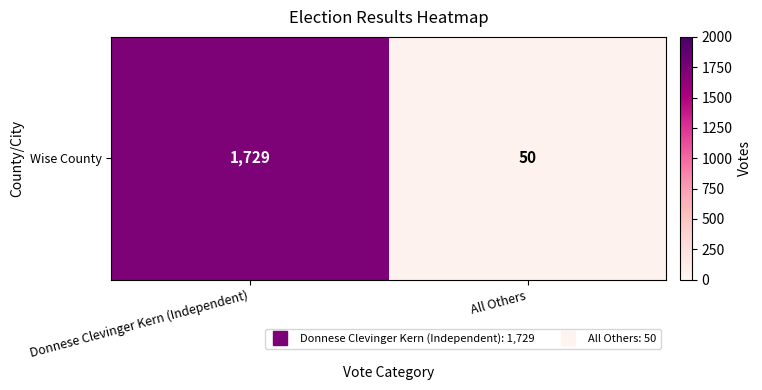

How many data points are less than 1729?

1